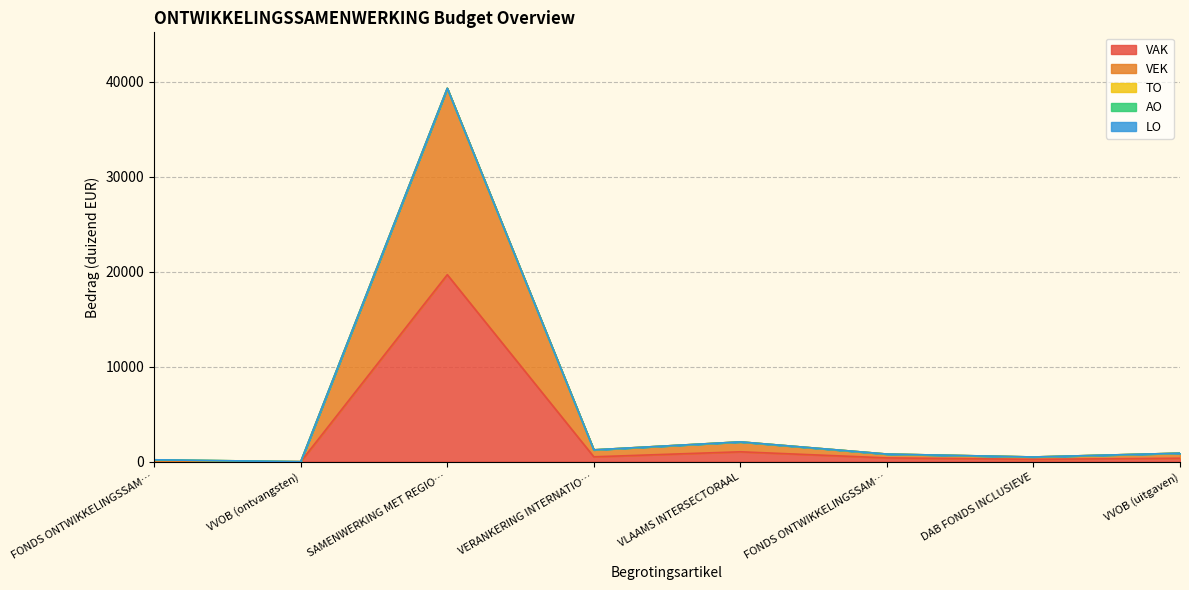

Rank the series by their maximum value, from highest to lowest.

VAK, VEK, TO, AO, LO